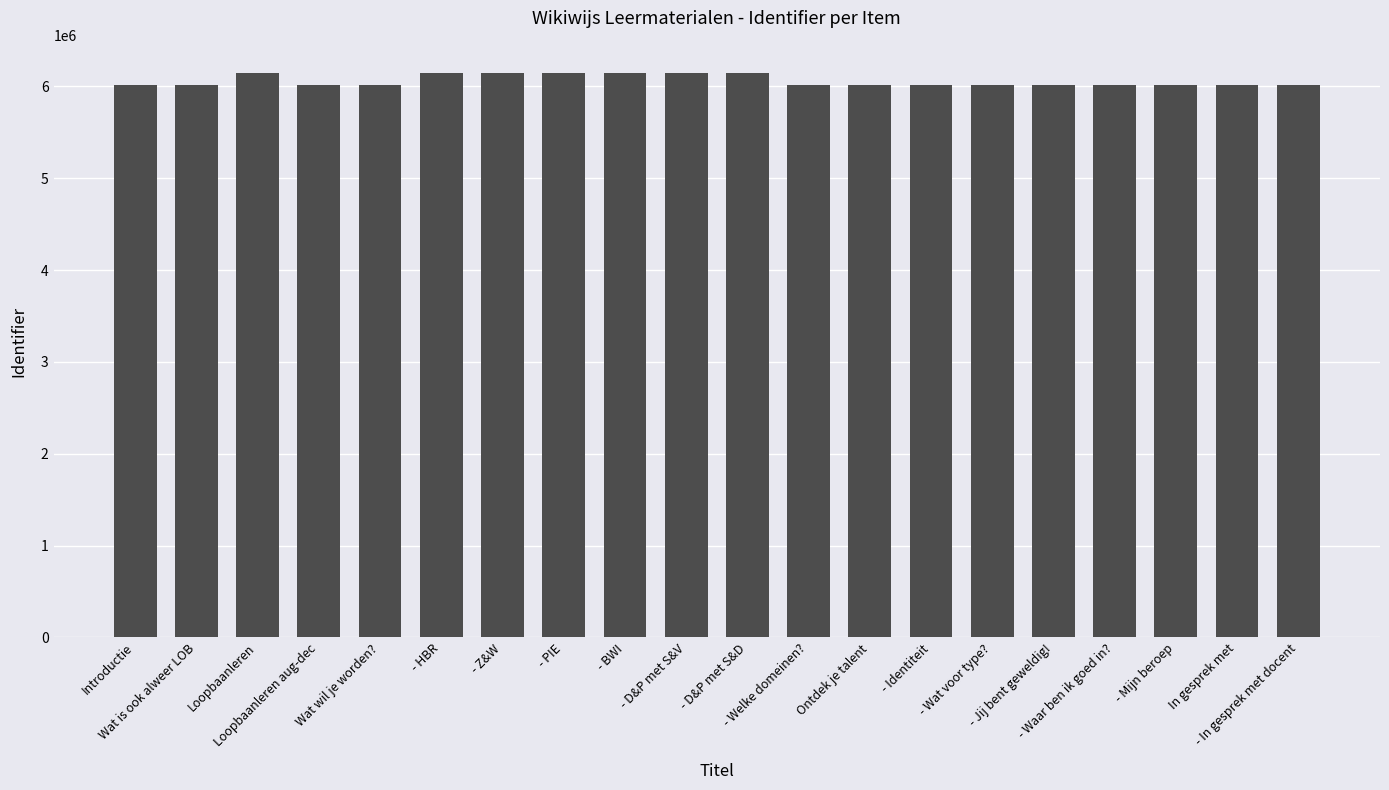

What is the sum of all values?

121259880